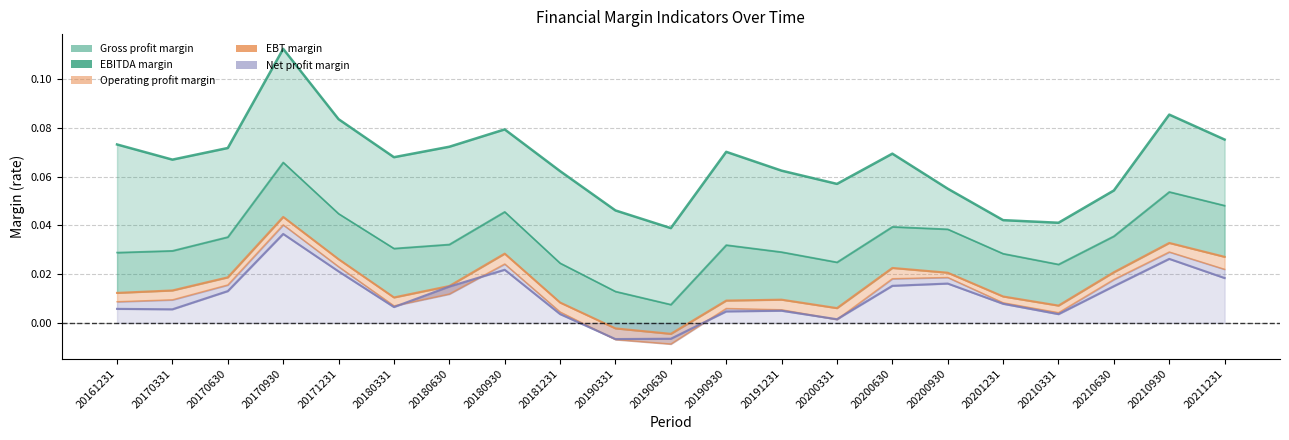

Where is Operating profit margin nearest to the value 0?

20190331